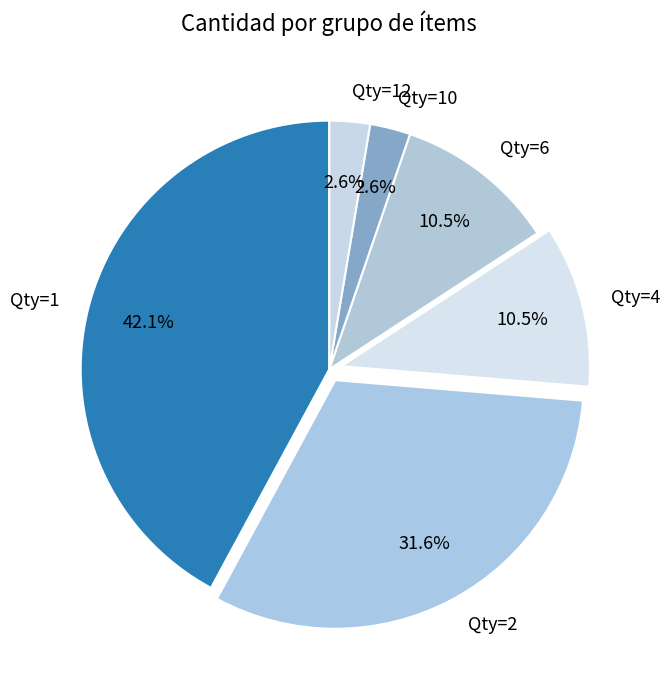

Is there a majority slice in this chart?

No